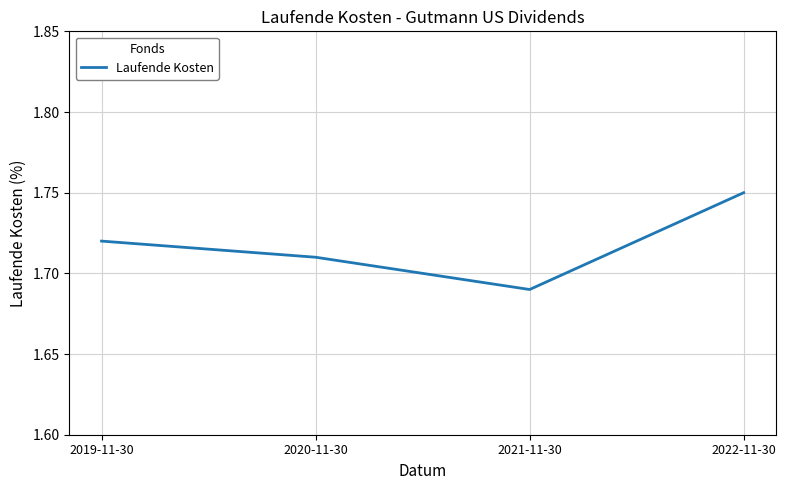

Between 2019-11-30 and 2021-11-30, which is larger?

2019-11-30